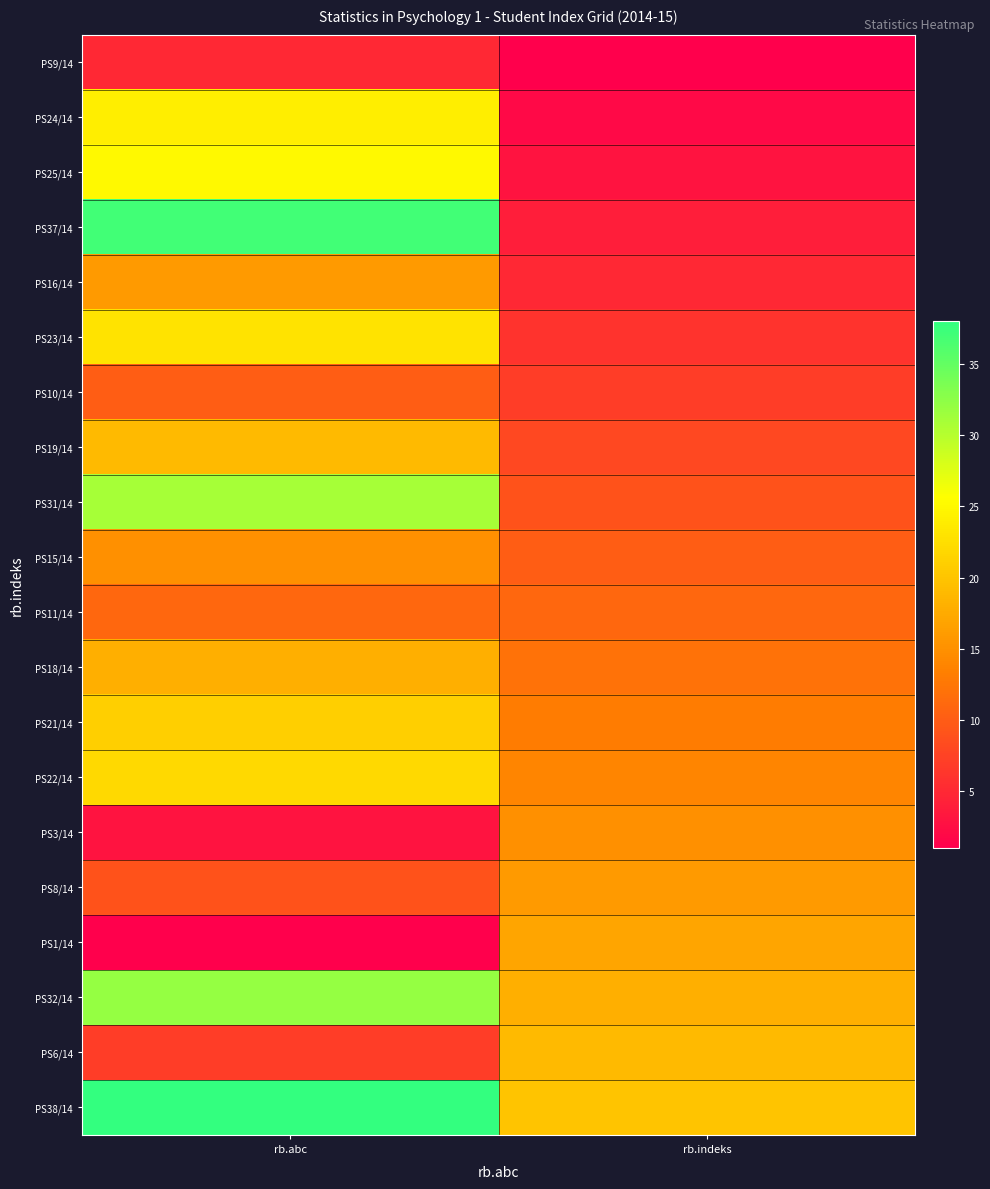

Reading left to right, extract all data points from this chart.

PS9/14: rb.abc=5	rb.indeks=1
PS24/14: rb.abc=24	rb.indeks=2
PS25/14: rb.abc=25	rb.indeks=3
PS37/14: rb.abc=37	rb.indeks=4
PS16/14: rb.abc=16	rb.indeks=5
PS23/14: rb.abc=23	rb.indeks=6
PS10/14: rb.abc=10	rb.indeks=7
PS19/14: rb.abc=19	rb.indeks=8
PS31/14: rb.abc=31	rb.indeks=9
PS15/14: rb.abc=15	rb.indeks=10
PS11/14: rb.abc=11	rb.indeks=11
PS18/14: rb.abc=18	rb.indeks=12
PS21/14: rb.abc=21	rb.indeks=13
PS22/14: rb.abc=22	rb.indeks=14
PS3/14: rb.abc=3	rb.indeks=15
PS8/14: rb.abc=9	rb.indeks=16
PS1/14: rb.abc=1	rb.indeks=17
PS32/14: rb.abc=32	rb.indeks=18
PS6/14: rb.abc=7	rb.indeks=19
PS38/14: rb.abc=38	rb.indeks=20